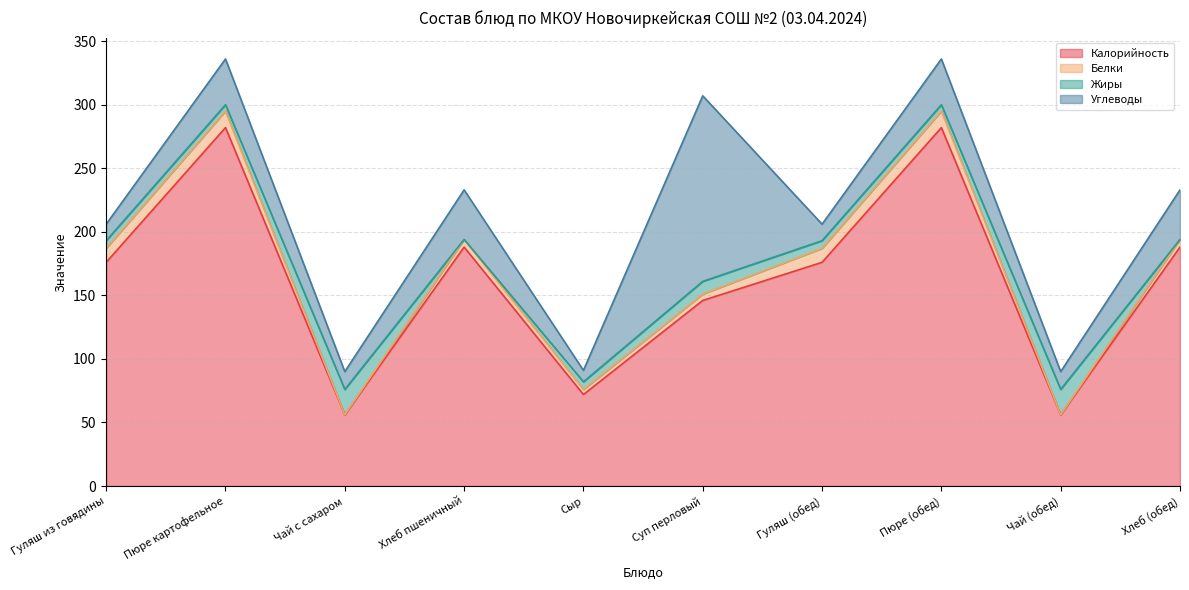

Reading left to right, list all the values displayed in this chart.

Калорийность: 176	282	56	188	72	146	176	282	56	188
Белки: 11	13	0	6	4	5	11	13	0	6
Жиры: 6	5	20	0	6	10	6	5	20	0
Углеводы: 13	36	14	39	9	146	13	36	14	39